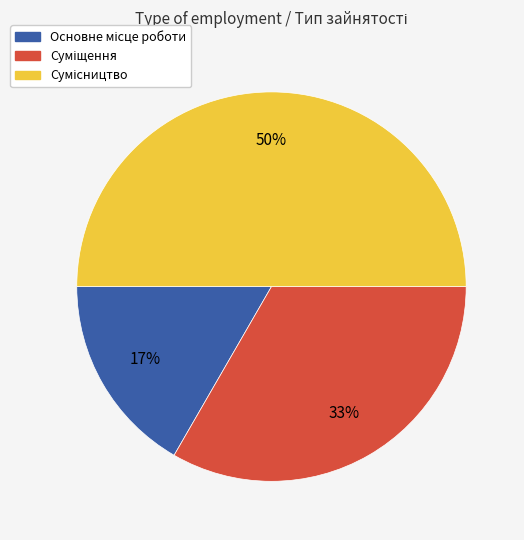

To the nearest percent, what is the average slice percentage?

33%